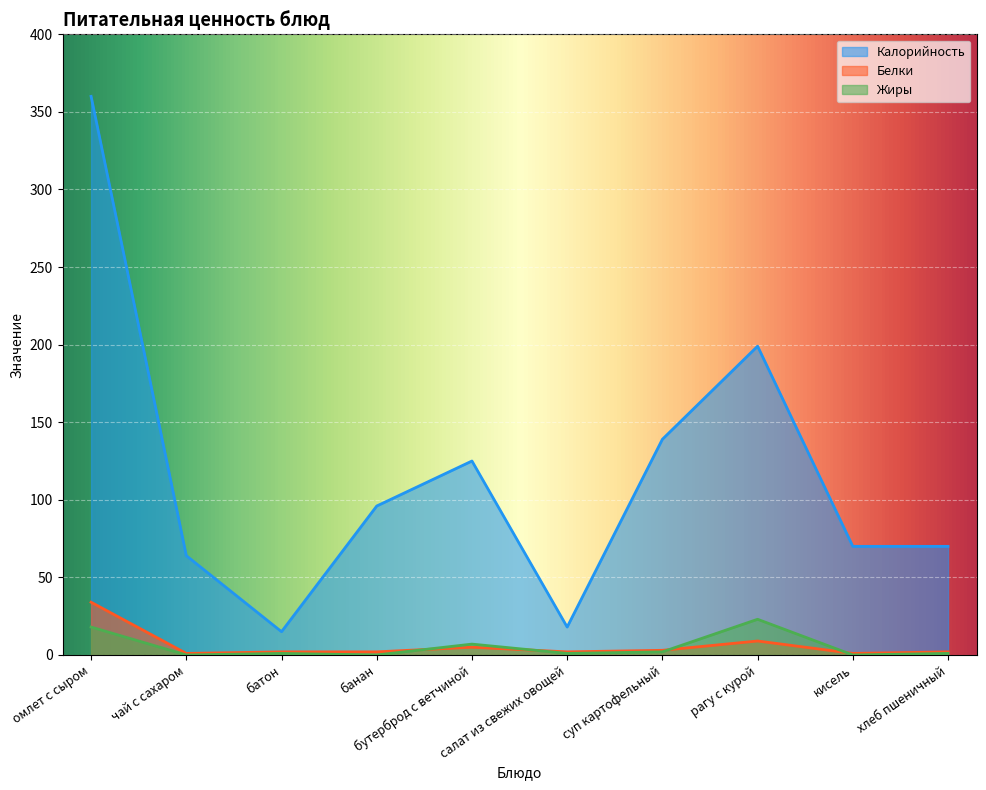

Which series has the largest range (max minus min)?

Калорийность